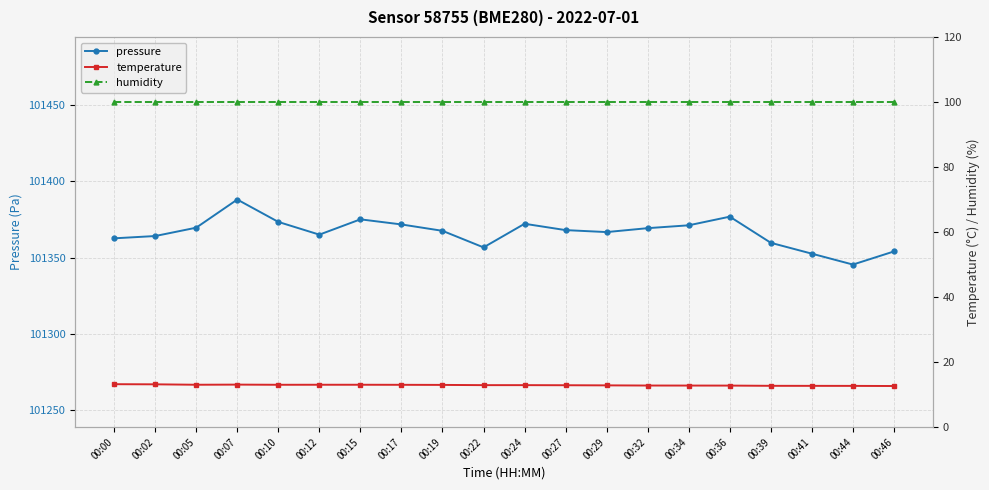

What is the value of the temperature point at the 15th from the left?

12.8